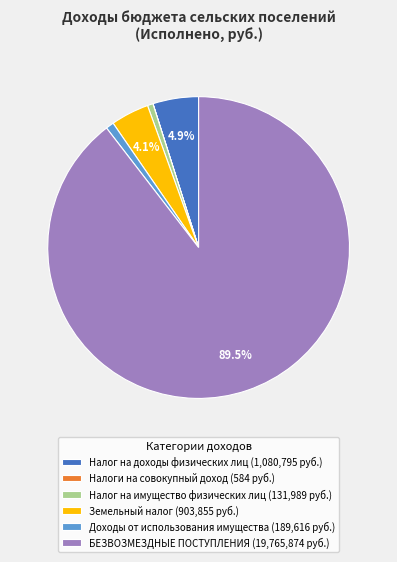

Is Земельный налог (903,855 руб.) the majority of the pie?

No